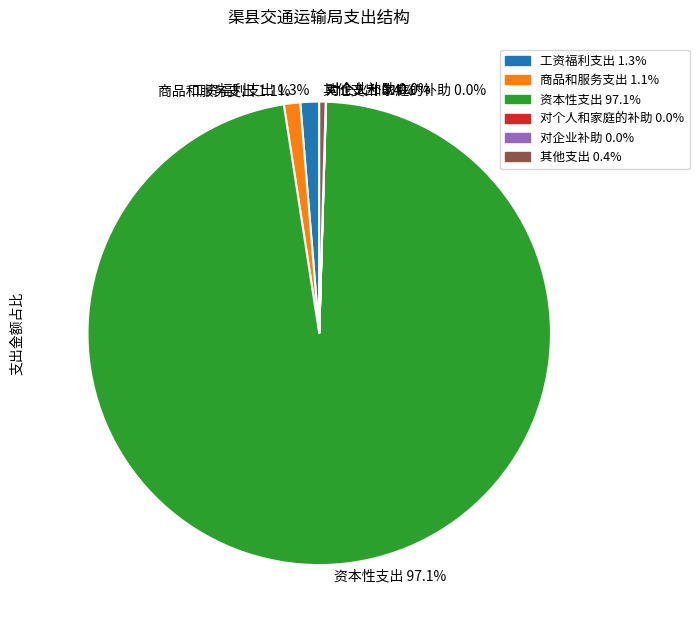

What percentage is NOT represented by 工资福利支出?

98.7%